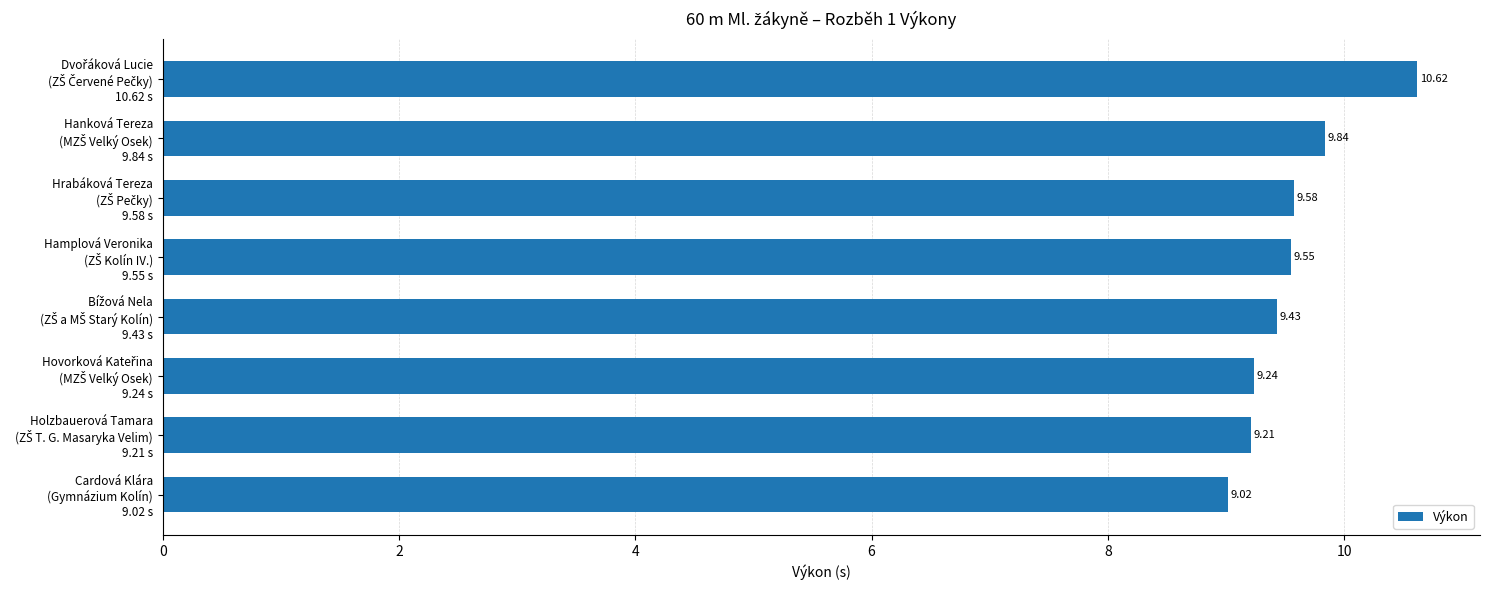

What is the sum of all values?

76.5